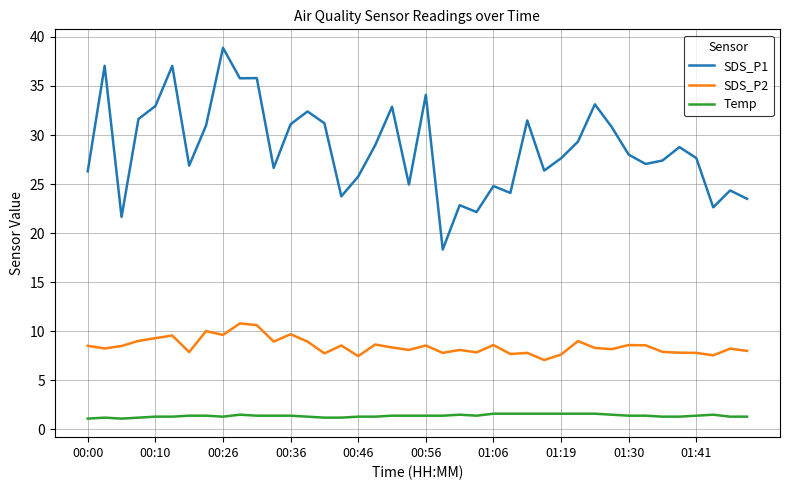

True or false: Temp and SDS_P2 cross at least once.

False